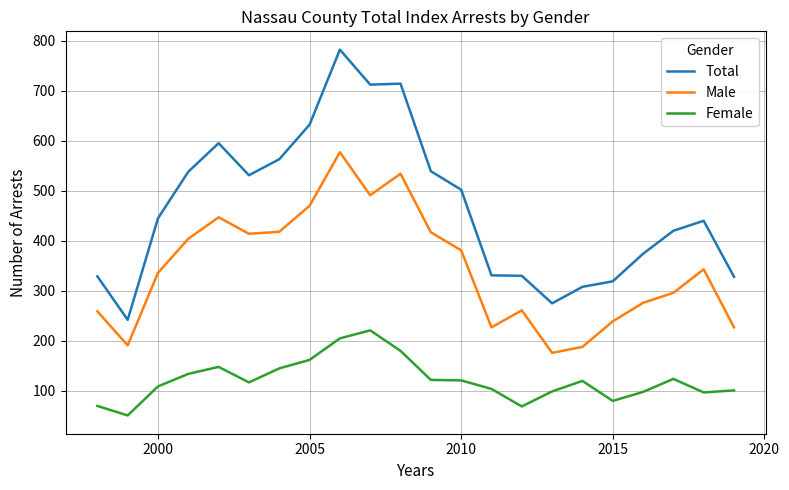

What is the smallest value displayed?

51